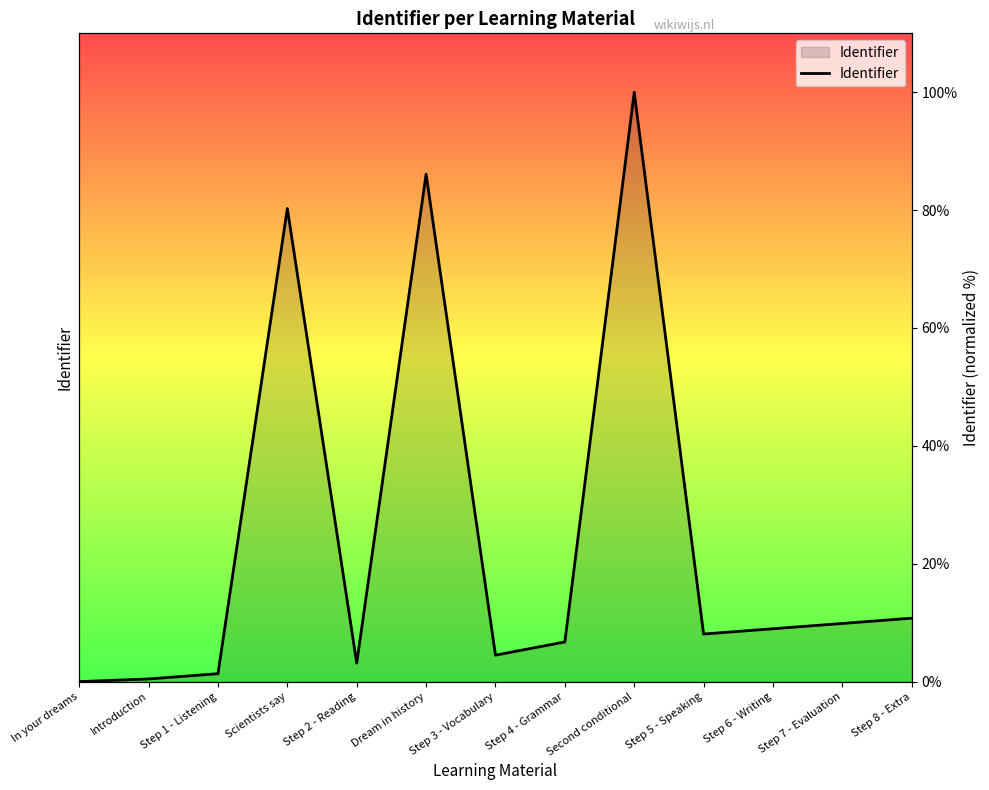

What is the sum of all values?

320.2